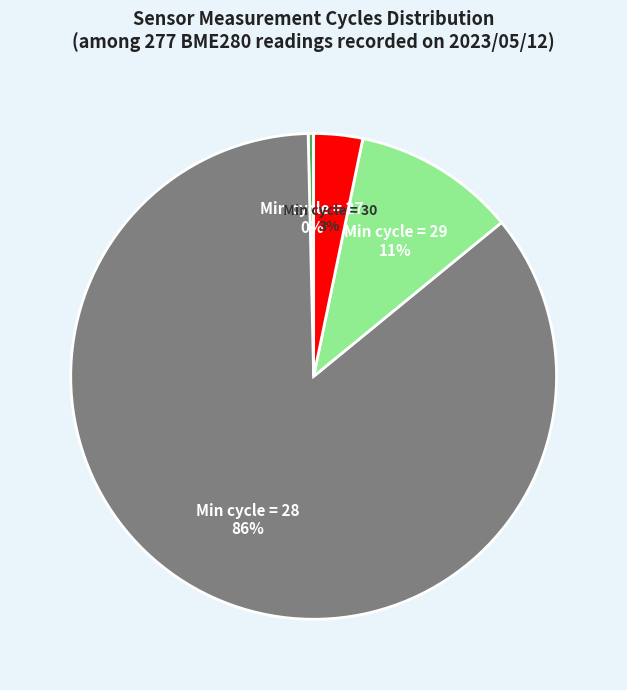

Which slice is the smallest?

Min cycle = 27